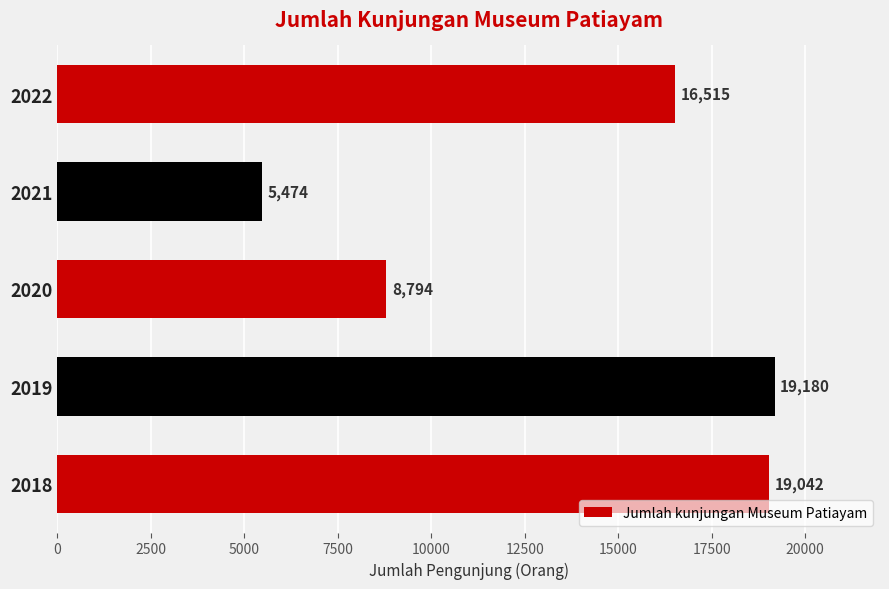

What is the change in value from 2018 to 2020?

-10248